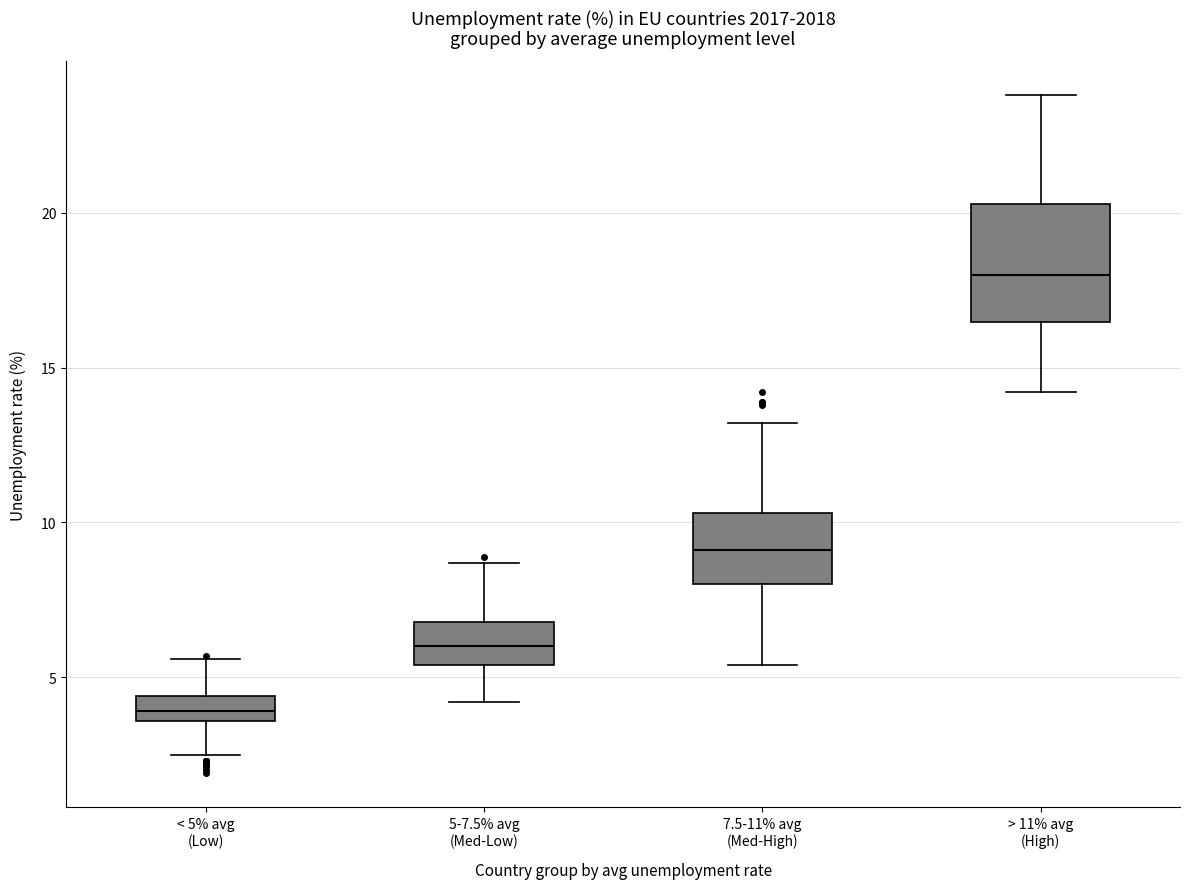

Which box has the lowest median line?

< 5% avg (Low)